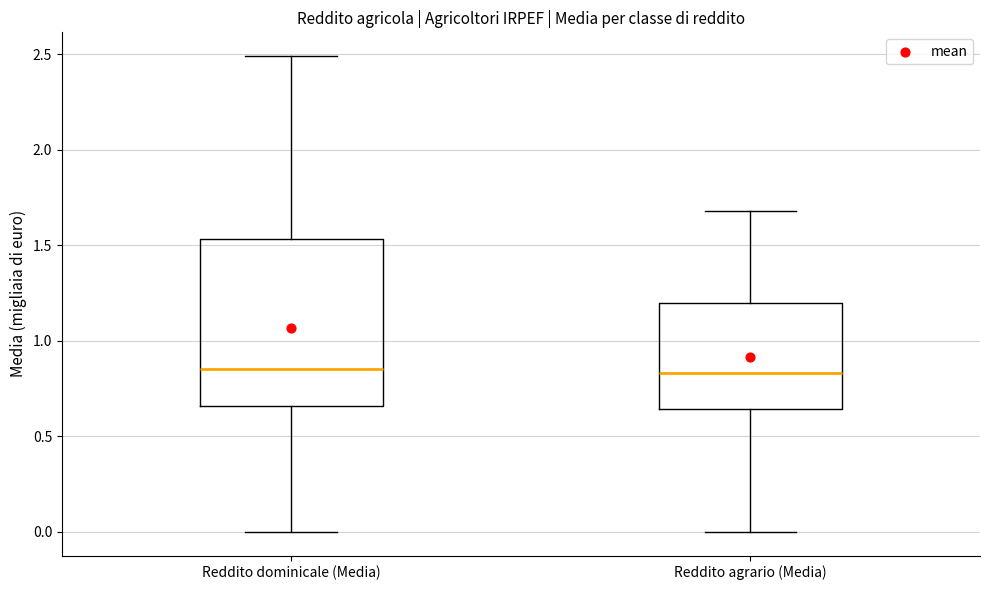

Comparing the boxes themselves (not the whiskers), which one is the tallest?

Reddito dominicale (Media)